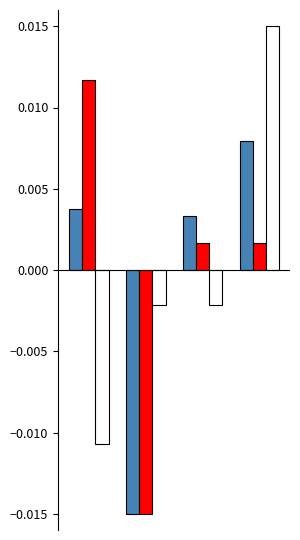

Reading right to left, extract all data points from this chart.

Points: 3=0.0	2=0.0	1=-0.0	0=0.0
Place: 3=0.0	2=0.0	1=-0.0	0=0.0
Total Racers: 3=0.0	2=-0.0	1=-0.0	0=-0.0